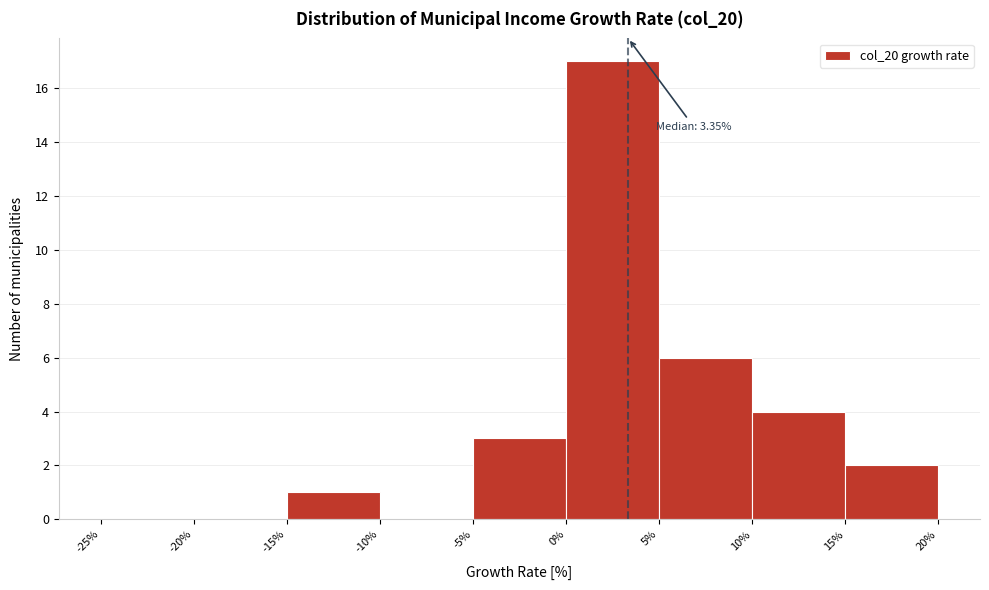

Which range on the x-axis has the tallest bar?

0% to 5%